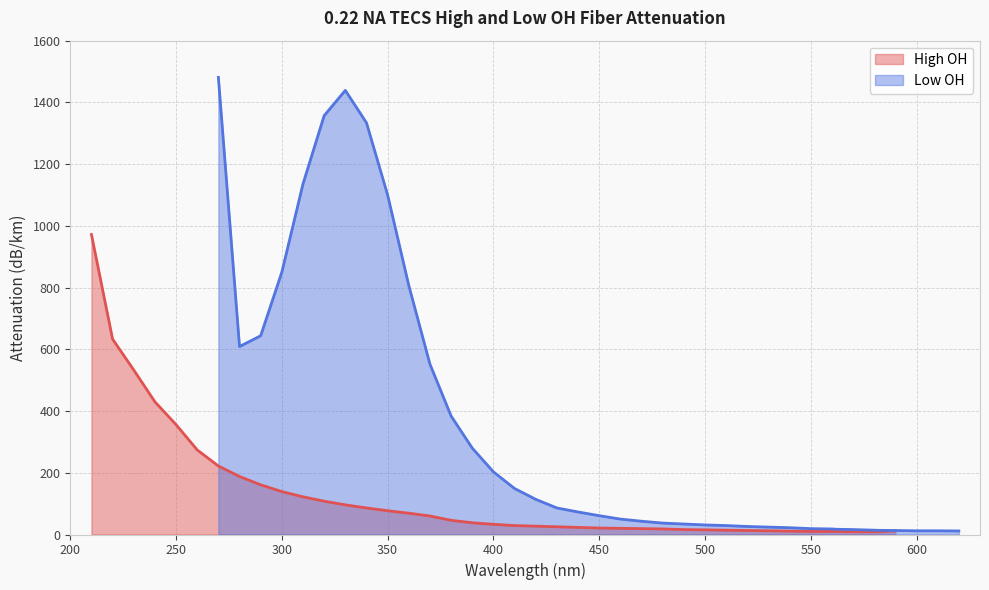

True or false: High OH has a value of 356 at 250.

True